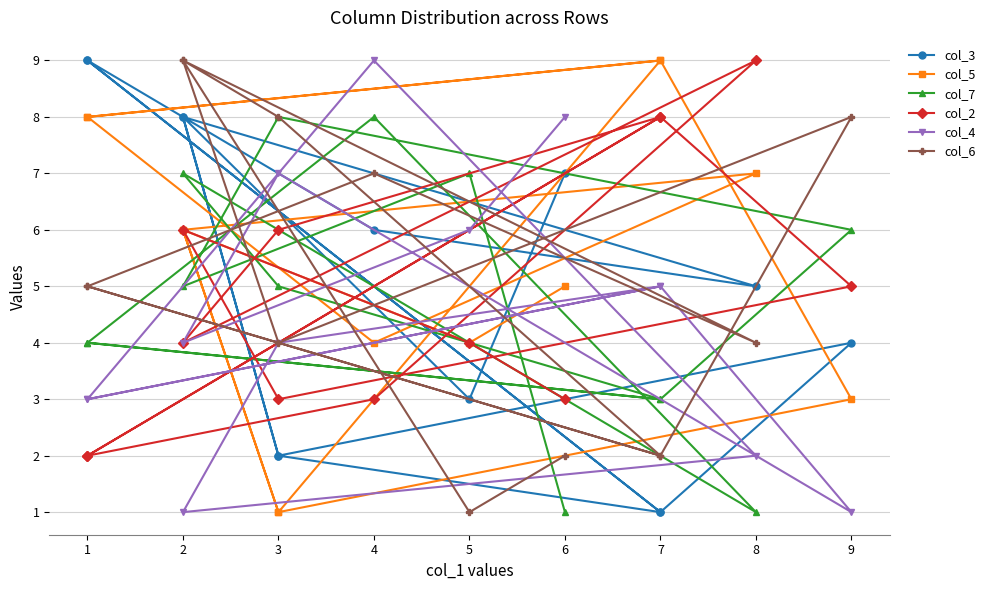

What is the maximum value shown in the chart?

9